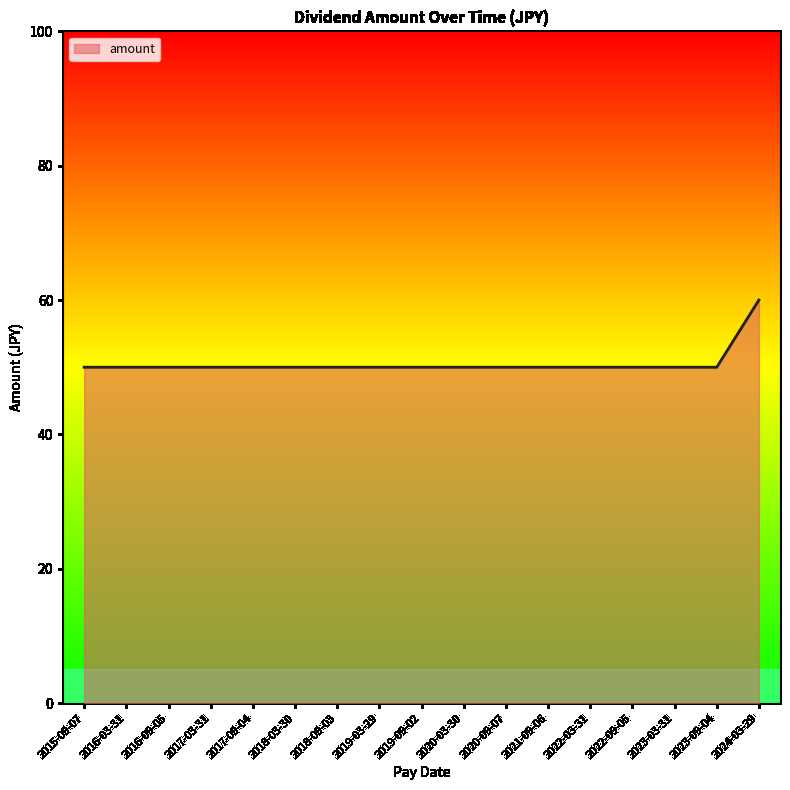

At which category does the chart reach its peak across all series?

2024-03-29